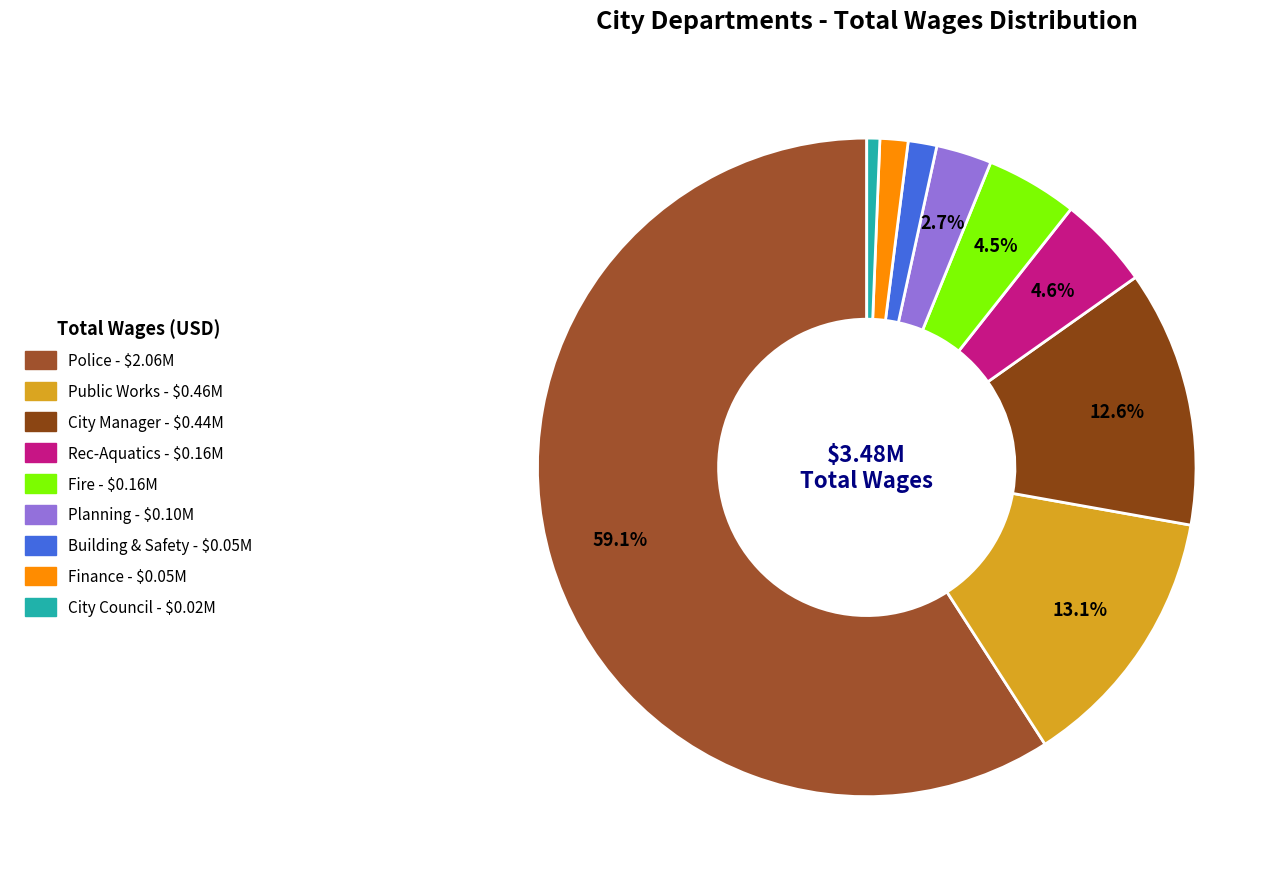

Is it true that Police is 72% of the pie?

False